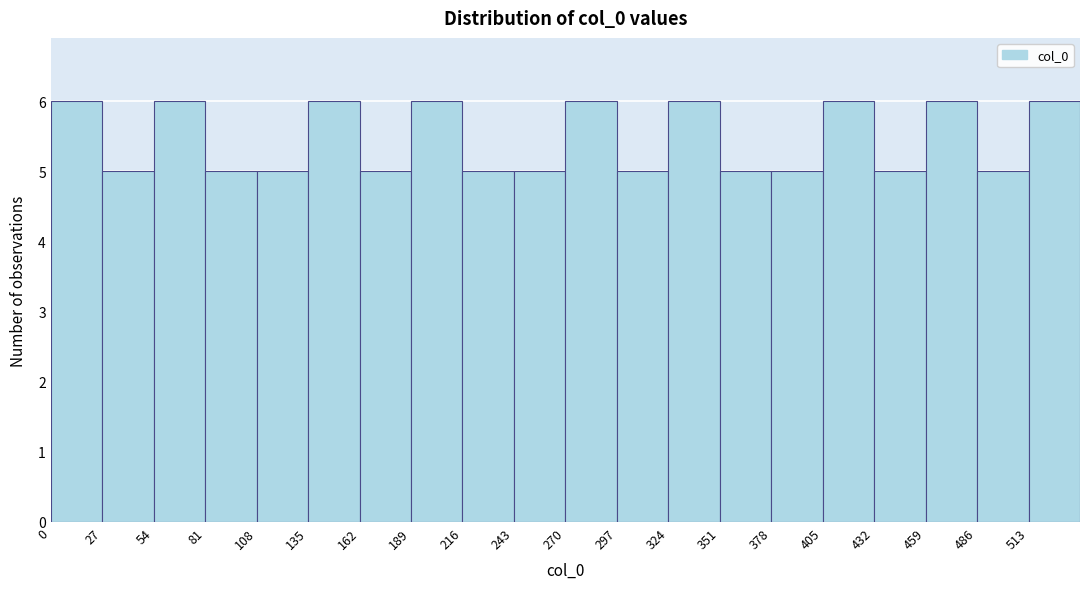

Reading left to right, list every bar in this chart as the range it spans on the x-axis followed by its height. Neither the bar edges nor the heights are printed on the chart, so give them approximately, as read against the axes.

0 to 27: 6
27 to 54: 5
54 to 81: 6
81 to 108: 5
108 to 135: 5
135 to 162: 6
162 to 189: 5
189 to 216: 6
216 to 243: 5
243 to 270: 5
270 to 297: 6
297 to 324: 5
324 to 351: 6
351 to 378: 5
378 to 405: 5
405 to 432: 6
432 to 459: 5
459 to 486: 6
486 to 513: 5
513 to 540: 6